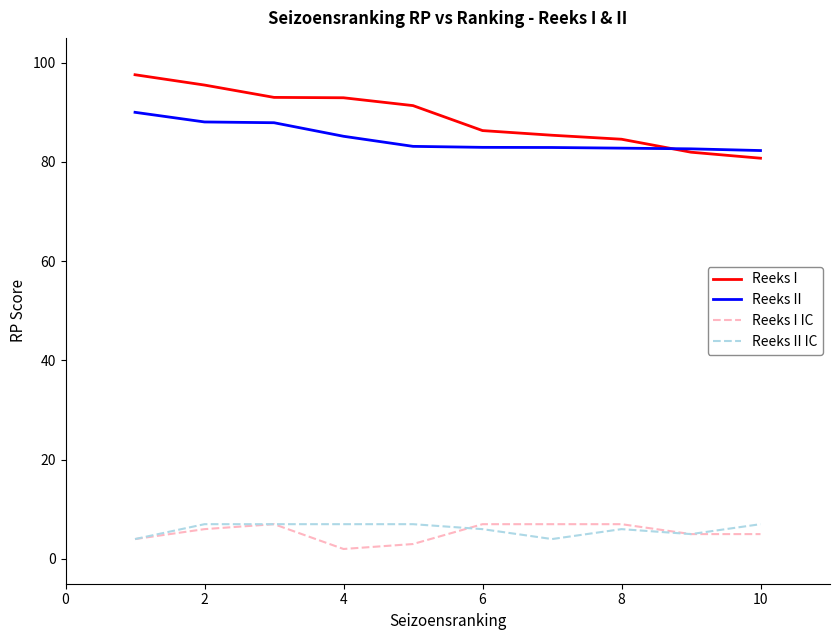

True or false: Reeks I IC and Reeks I intersect in this chart.

False